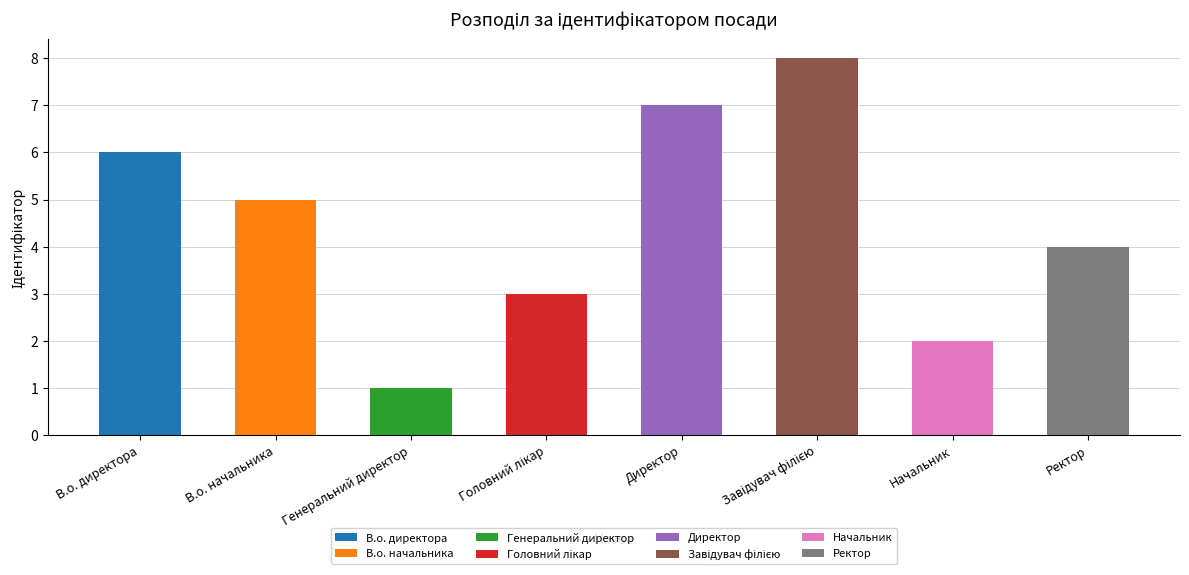

At which category does the chart reach its peak across all series?

Завідувач філією